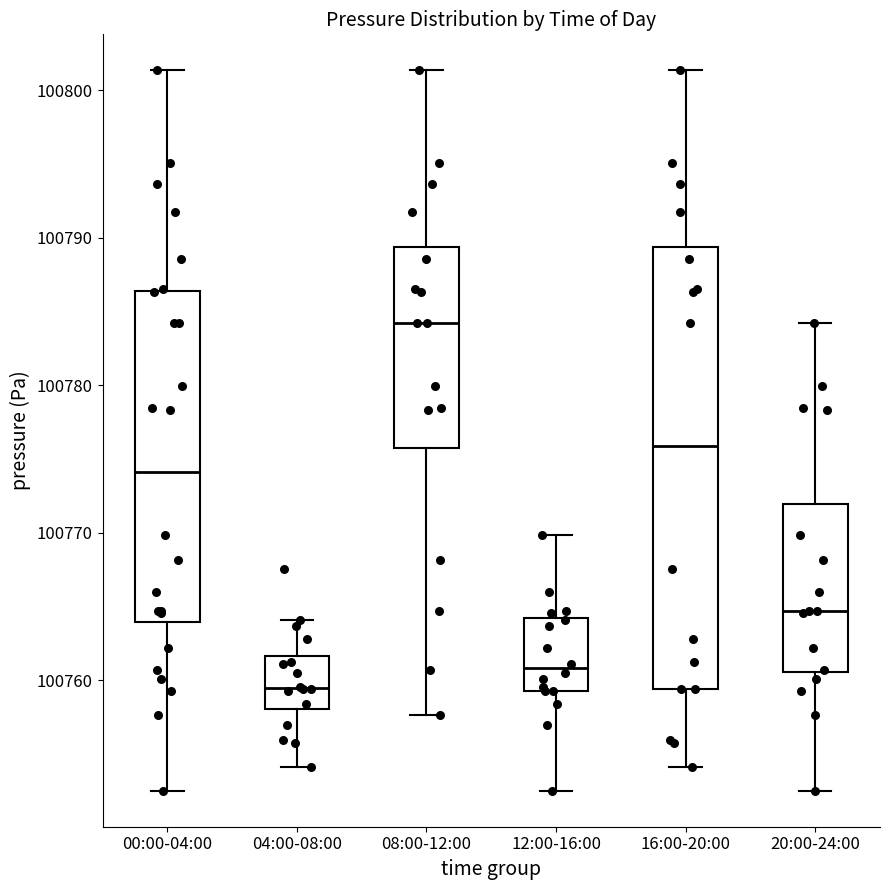

Reading left to right, transcribe this box plot: for each box, give where its median line is, the range the box spans, and where its two whiskers end, as read against the y-axis. The values are not printed on the chart, so give them approximately, as read against the axis.

00:00-04:00: median 100774, box 100764 to 100786, whiskers 100753 to 100801
04:00-08:00: median 100759, box 100758 to 100762, whiskers 100754 to 100764
08:00-12:00: median 100784, box 100776 to 100789, whiskers 100758 to 100801
12:00-16:00: median 100761, box 100759 to 100764, whiskers 100753 to 100770
16:00-20:00: median 100776, box 100759 to 100789, whiskers 100754 to 100801
20:00-24:00: median 100765, box 100761 to 100772, whiskers 100753 to 100784